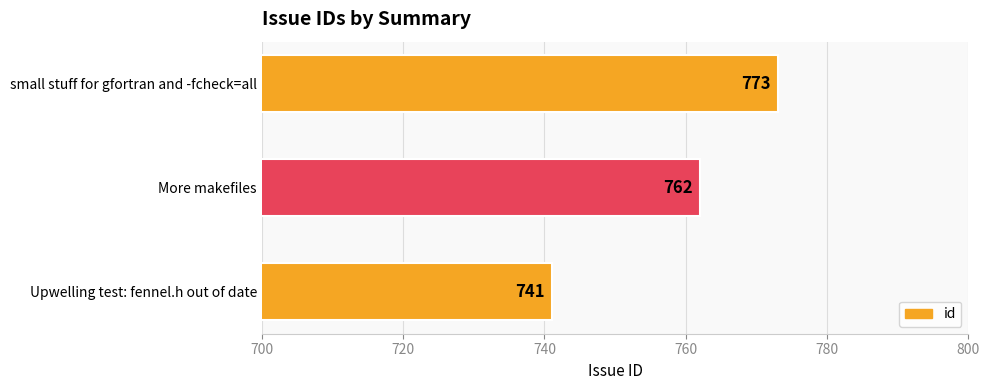

List the labels in order of value, largest first.

small stuff for gfortran and -fcheck=all, More makefiles, Upwelling test: fennel.h out of date